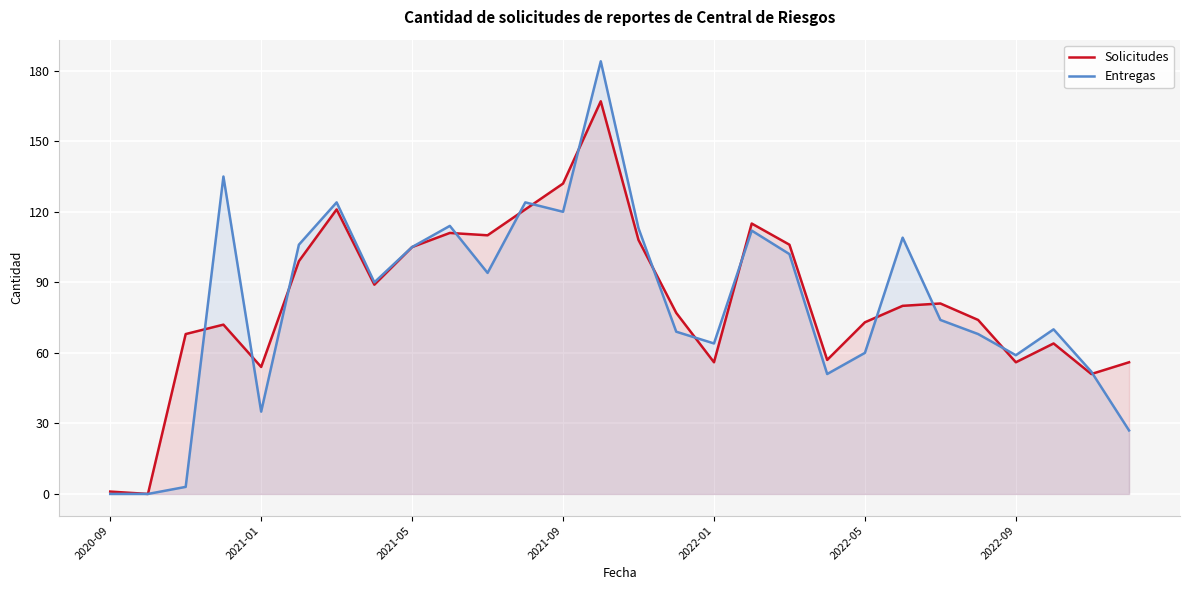

What is the difference between the Solicitudes values at 18 and 17?

9